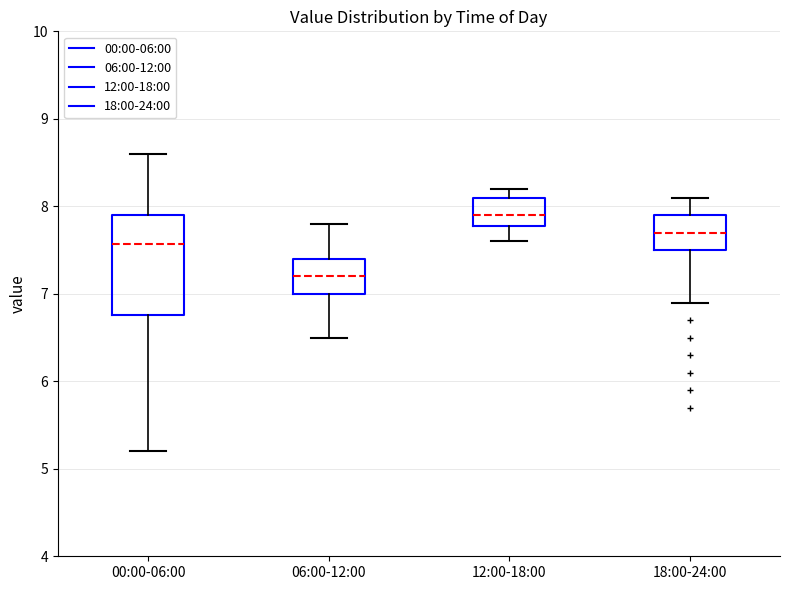

Which box has the lowest median line?

06:00-12:00